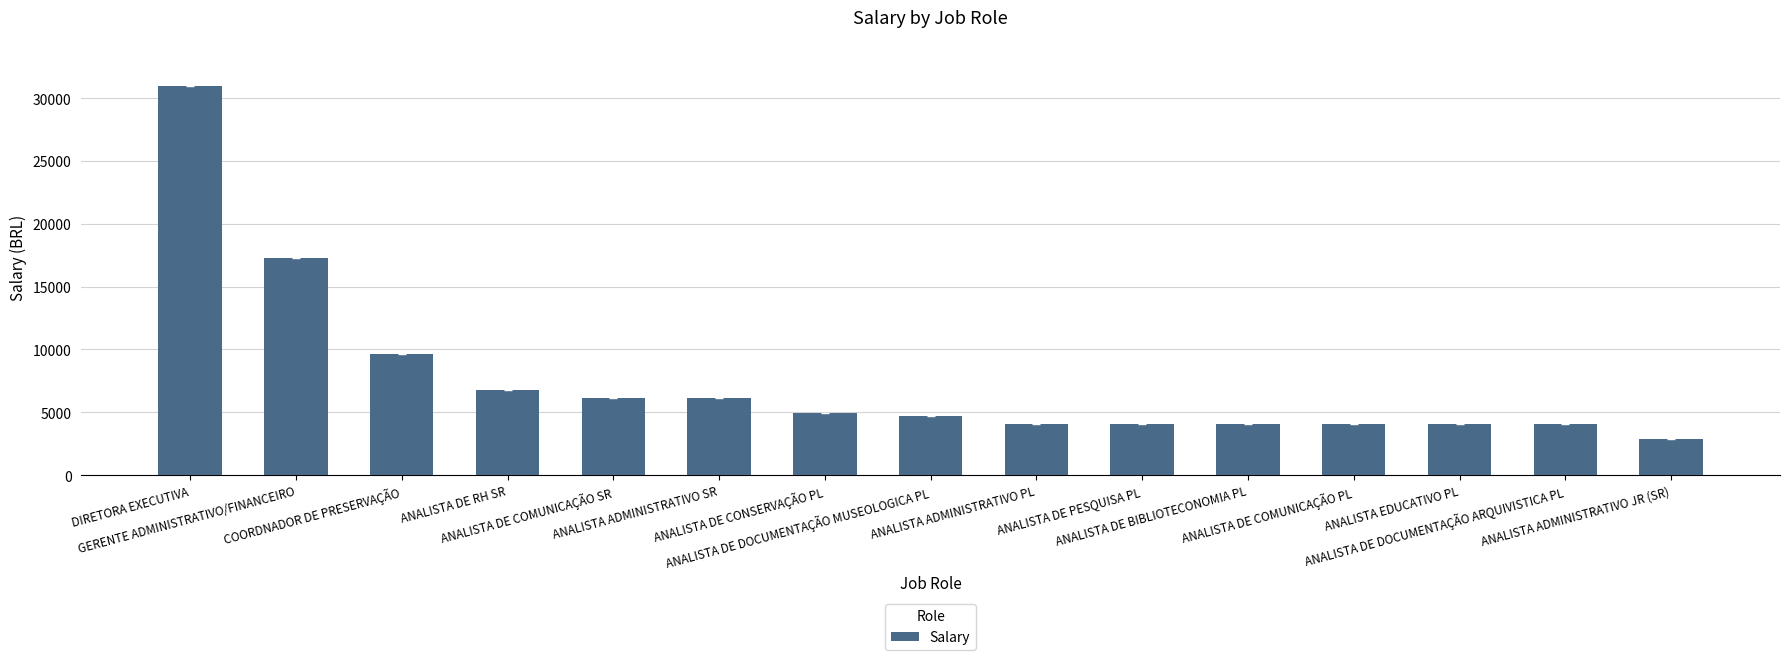

What position from the left is ANALISTA DE DOCUMENTAÇÃO ARQUIVISTICA PL?

14